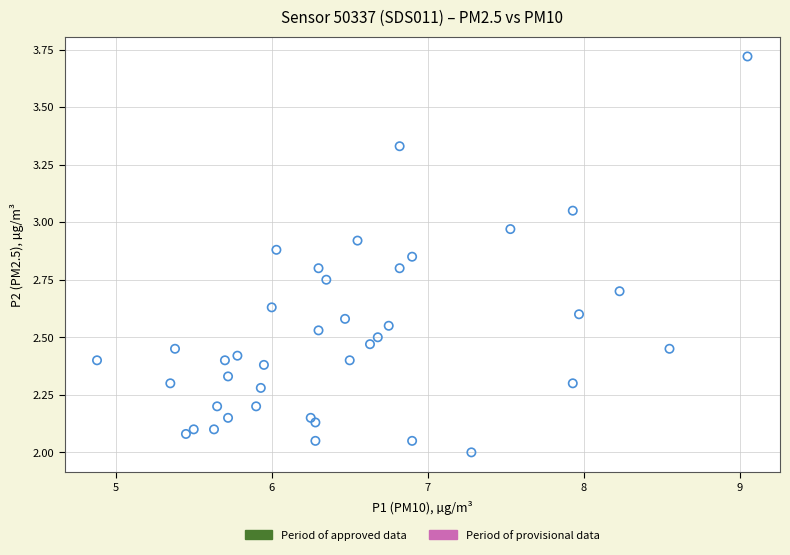

What is the range of X values (max minus min)?

4.2